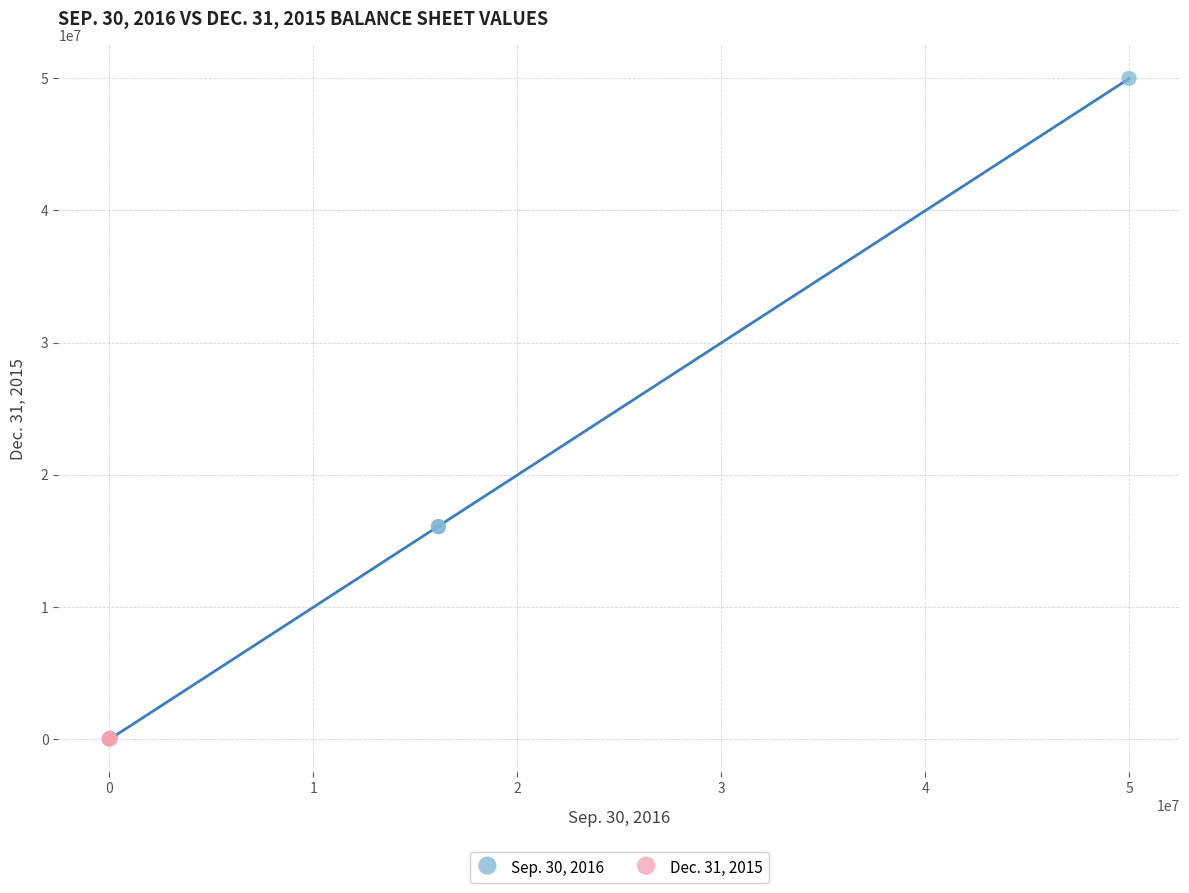

Which series has the largest Y range (max minus min)?

Sep. 30, 2016